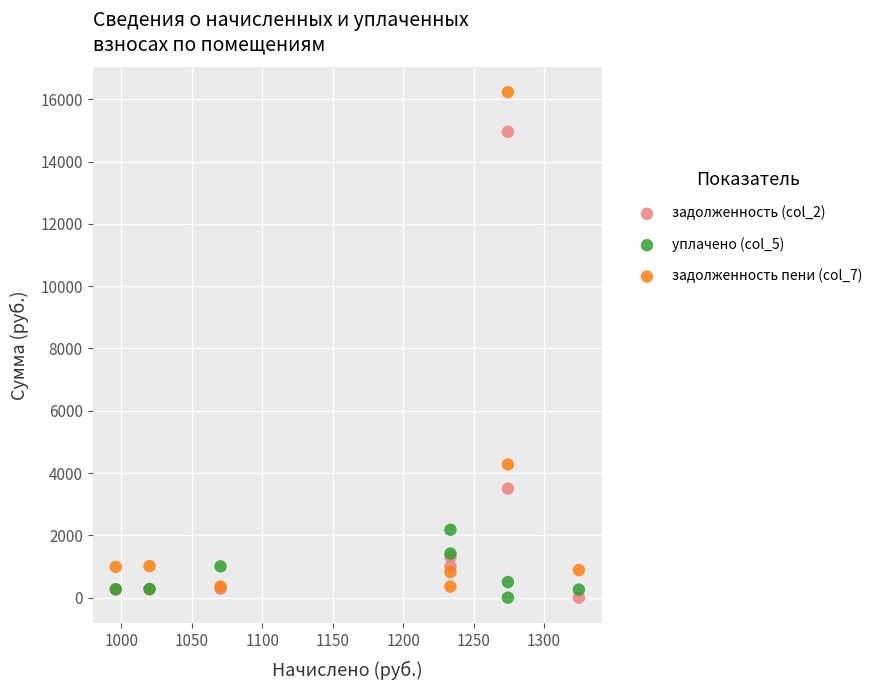

What are all the series names shown in the legend?

задолженность (col_2), уплачено (col_5), задолженность пени (col_7)